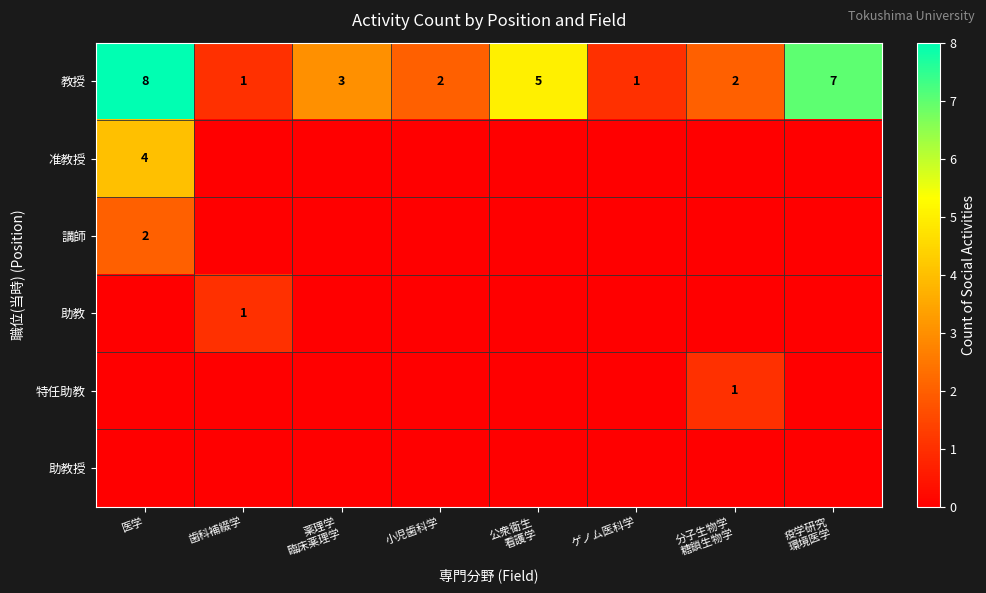

What is the difference between the second highest and minimum values in the 教授 series?

6